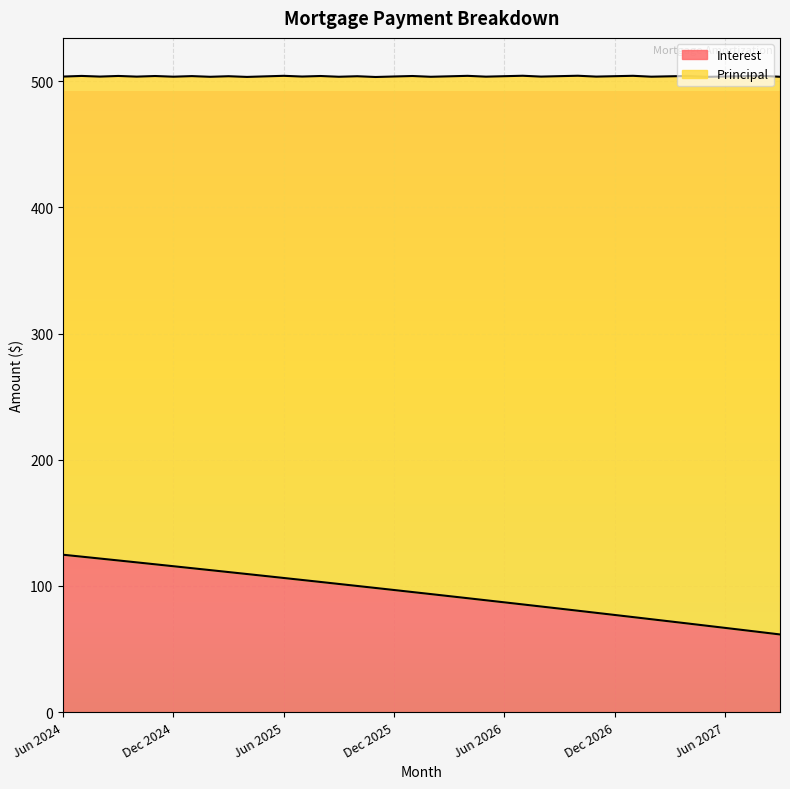

Reading left to right, list all the values displayed in this chart.

Jun 2024=124.8	Jul 2024=123.2	Aug 2024=121.7	Sep 2024=120.2	Oct 2024=118.7	Nov 2024=117.2	Dec 2024=115.7	Jan 2025=114.1	Feb 2025=112.6	Mar 2025=111.0	Apr 2025=109.5	May 2025=107.9	Jun 2025=106.3	Jul 2025=104.8	Aug 2025=103.2	Sep 2025=101.6	Oct 2025=100.0	Nov 2025=98.4	Dec 2025=96.8	Jan 2026=95.2	Feb 2026=93.6	Mar 2026=92.0	Apr 2026=90.3	May 2026=88.7	Jun 2026=87.0	Jul 2026=85.4	Aug 2026=83.7	Sep 2026=82.1	Oct 2026=80.4	Nov 2026=78.7	Dec 2026=77.0	Jan 2027=75.3	Feb 2027=73.7	Mar 2027=72.0	Apr 2027=70.2	May 2027=68.5	Jun 2027=66.8	Jul 2027=65.1	Aug 2027=63.3	Sep 2027=61.6